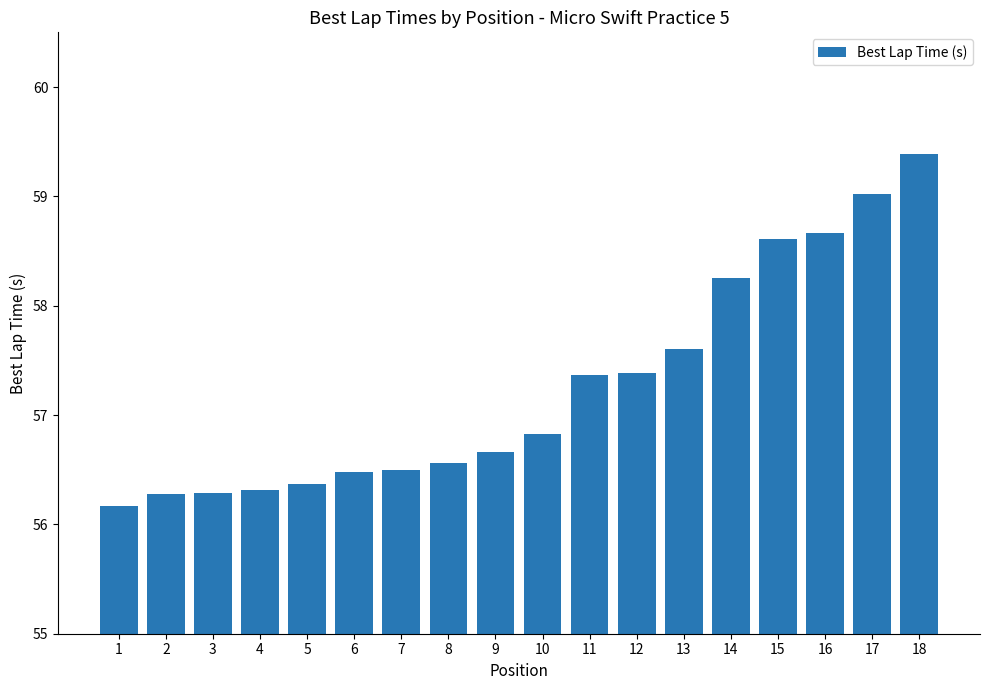

Approximately how many times larger is the value at 5 compared to 11?

1.0